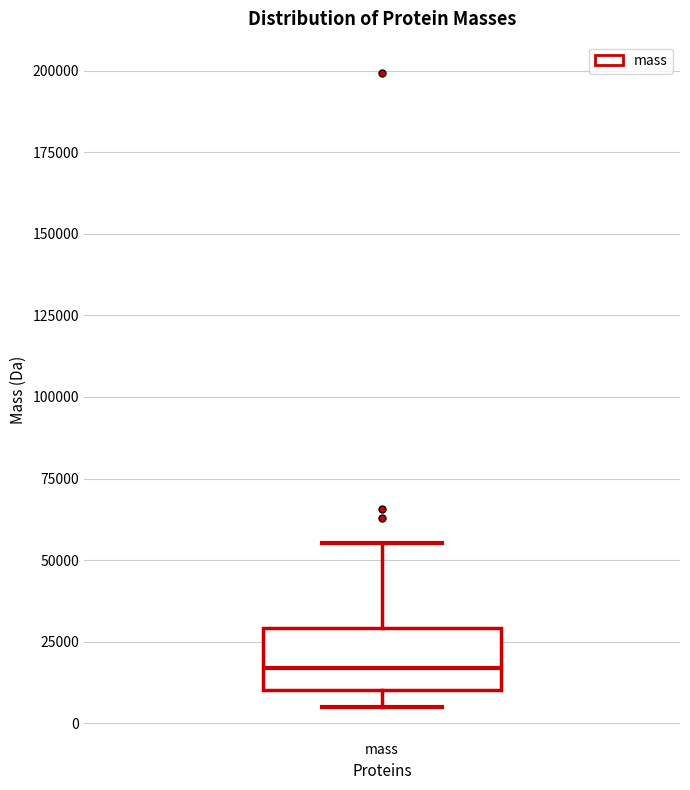

Where is the lower edge of the box for mass on the y-axis? The values are not printed on the chart, so give them approximately, as read against the axis.

10000